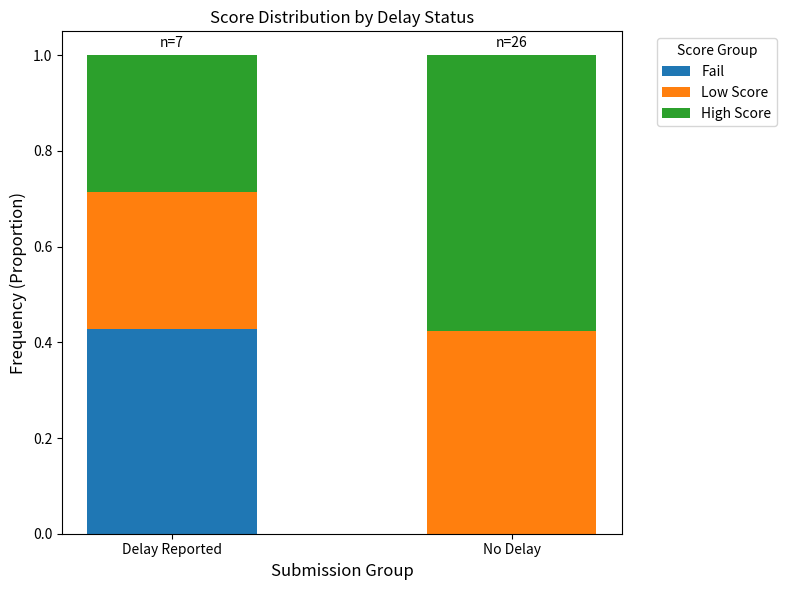

At which label does Fail reach its peak?

Delay Reported